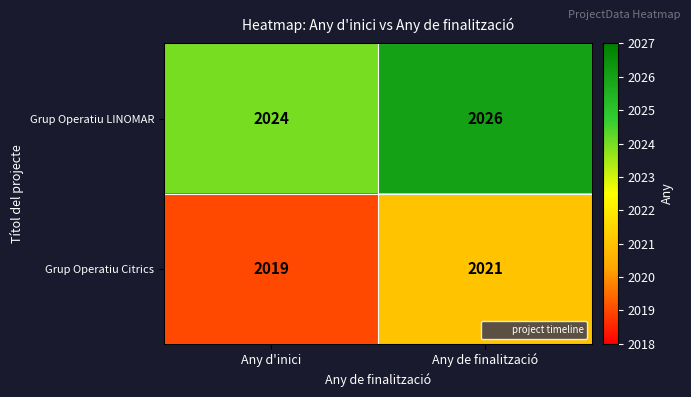

What is the average value of the Grup Operatiu LINOMAR series?

2025